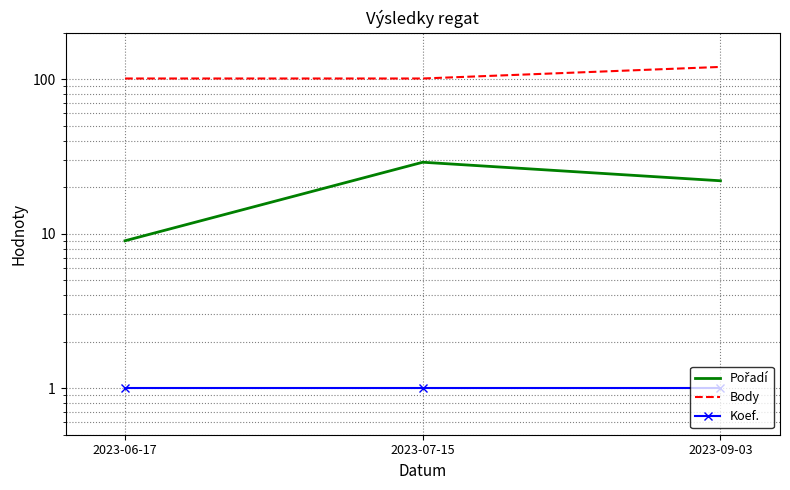

Rank the series at 2023-06-17 from lowest to highest value.

Koef., Pořadí, Body